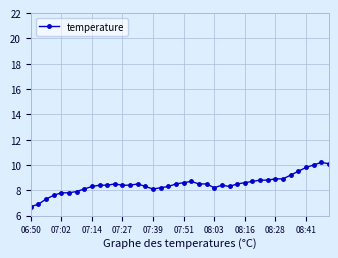

Does the chart display data point markers on the line(s)?

Yes